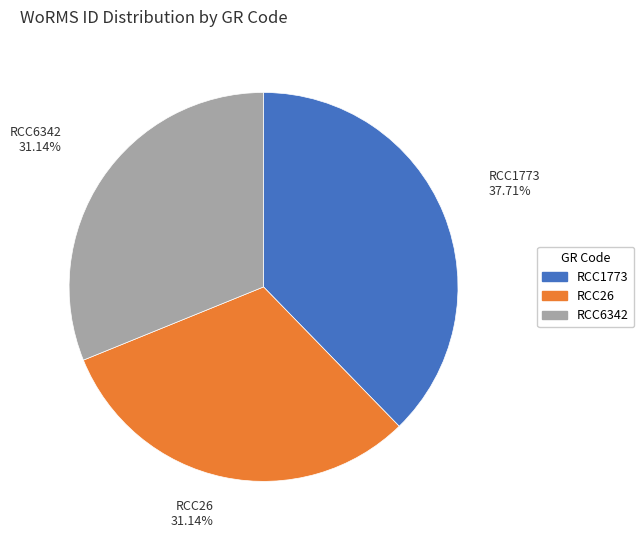

True or false: RCC1773 accounts for 49% of the total.

False